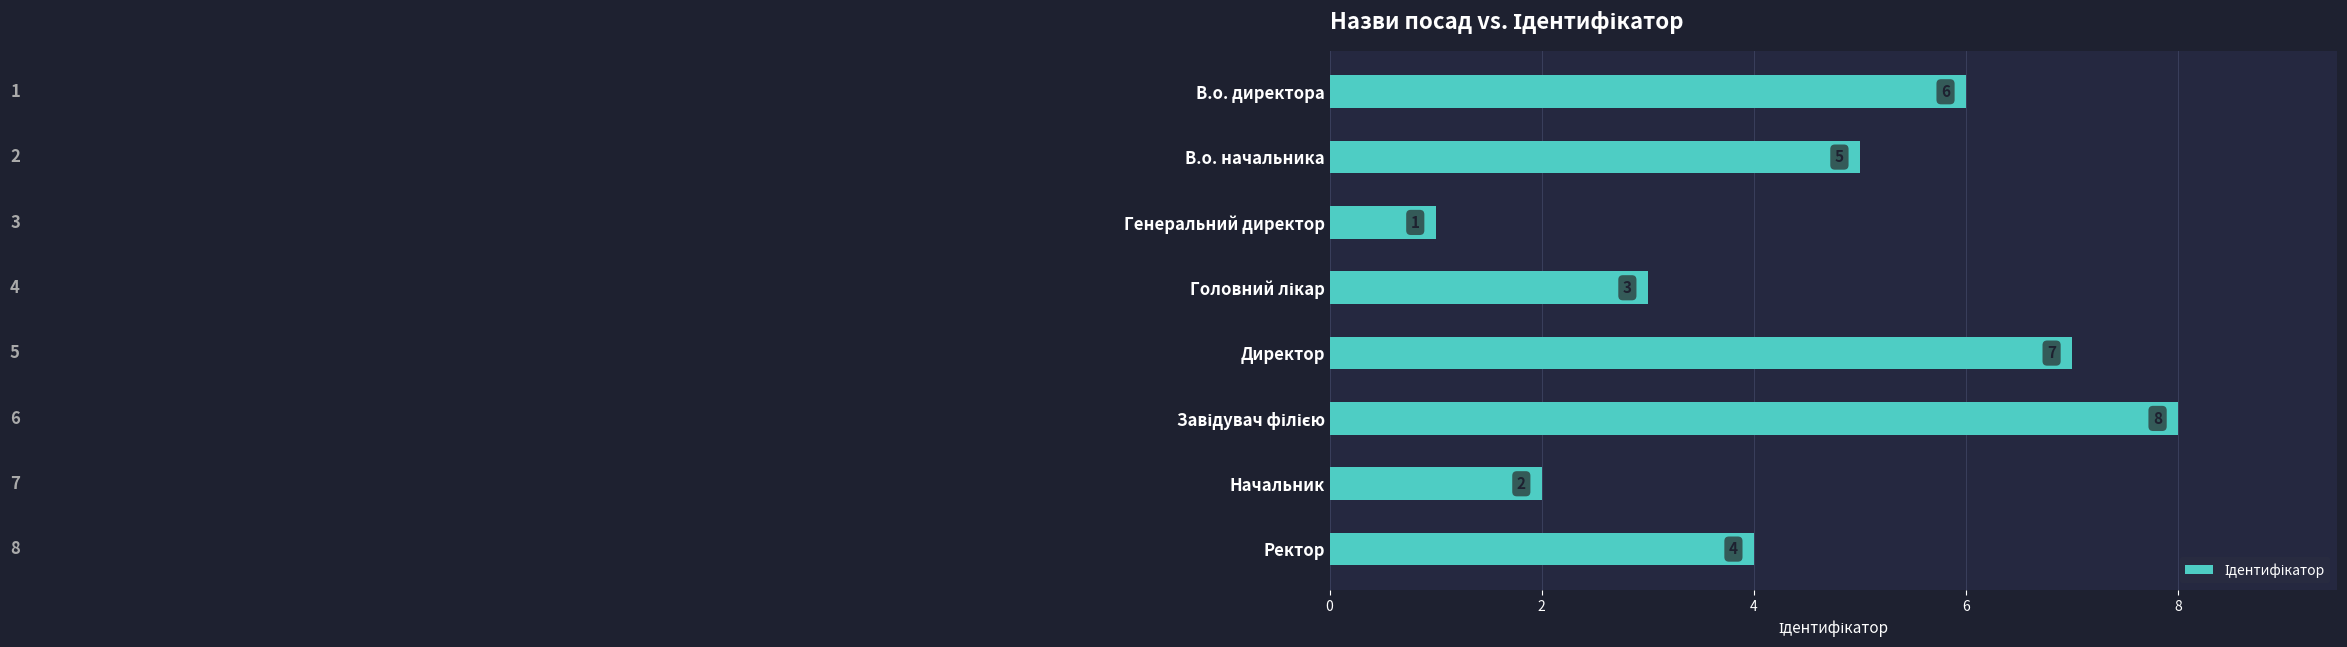

Reading top to bottom, transcribe all the data shown in this chart.

6	5	1	3	7	8	2	4